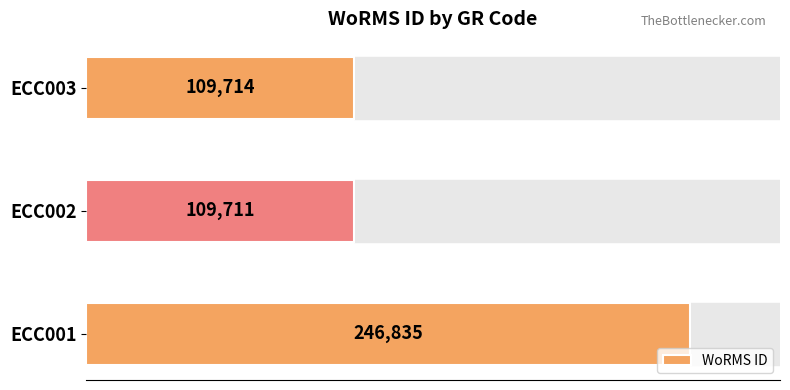

Reading bottom to top, transcribe all the data shown in this chart.

ECC001=246835	ECC002=109711	ECC003=109714